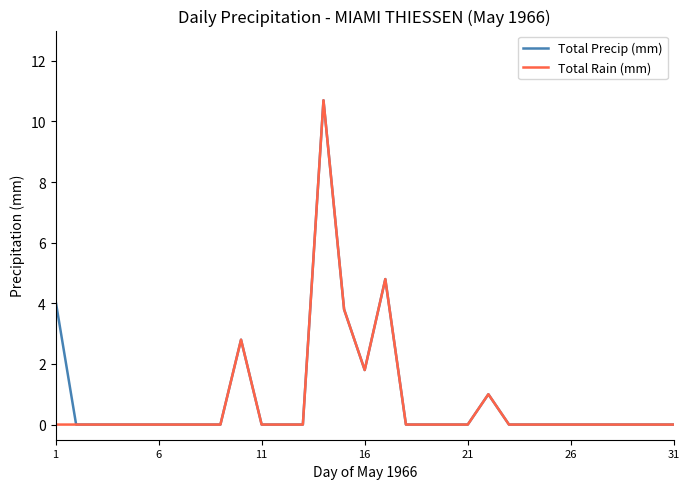

Is this an area chart (filled region under the line)?

No